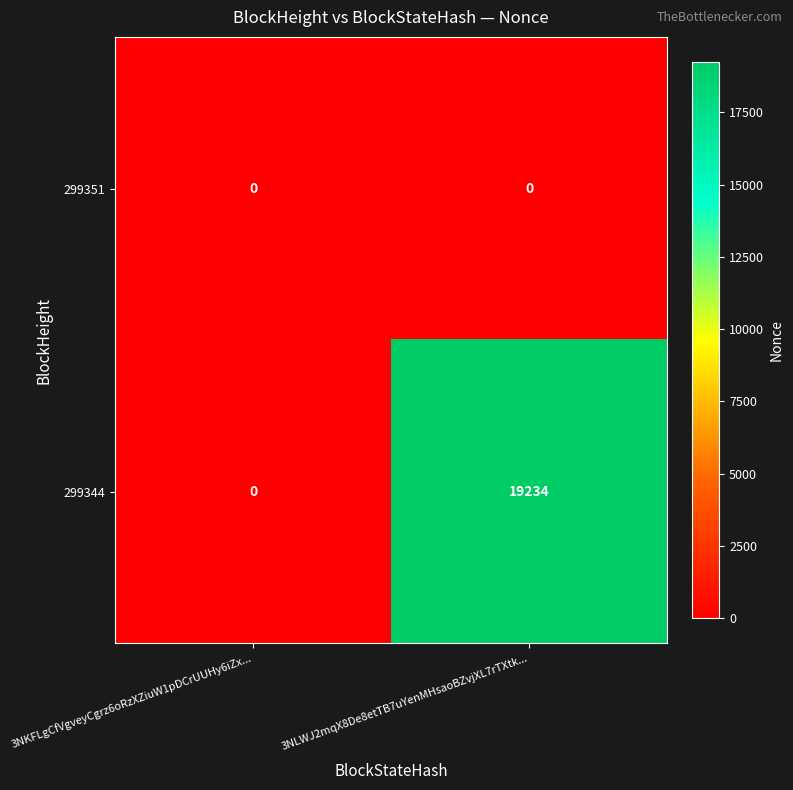

What is the difference between the 299344 values at 3NLWJ2mqX8De8etTB7uYenMHsaoBZvjXL7rTXtk... and 3NKFLgCfVgveyCgrz6oRzXZiuW1pDCrUUHy6iZx...?

19234